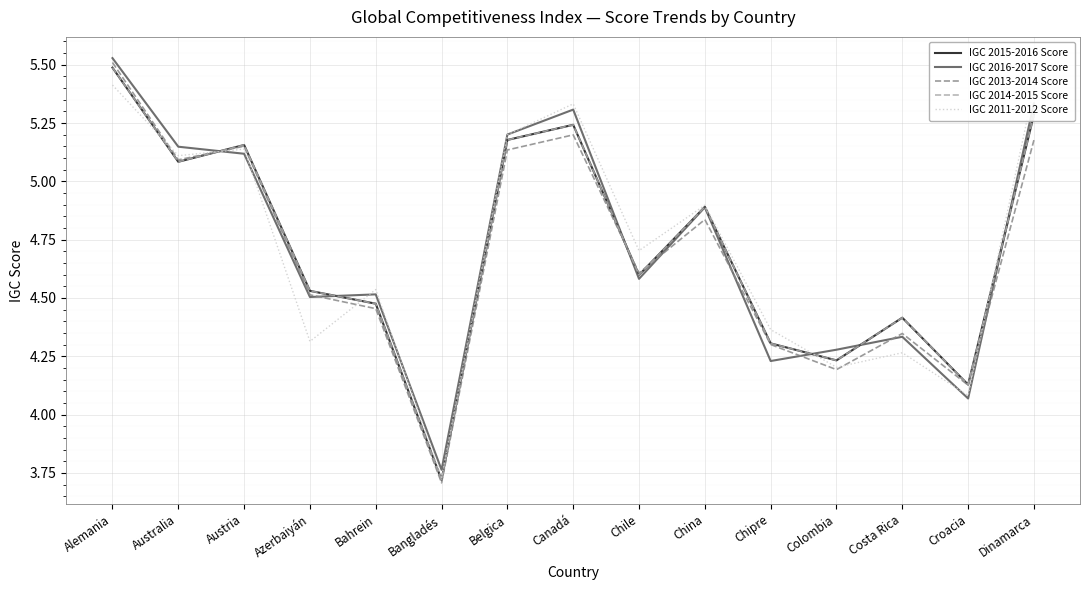

What is the sum of all IGC 2016-2017 Score values?

70.8